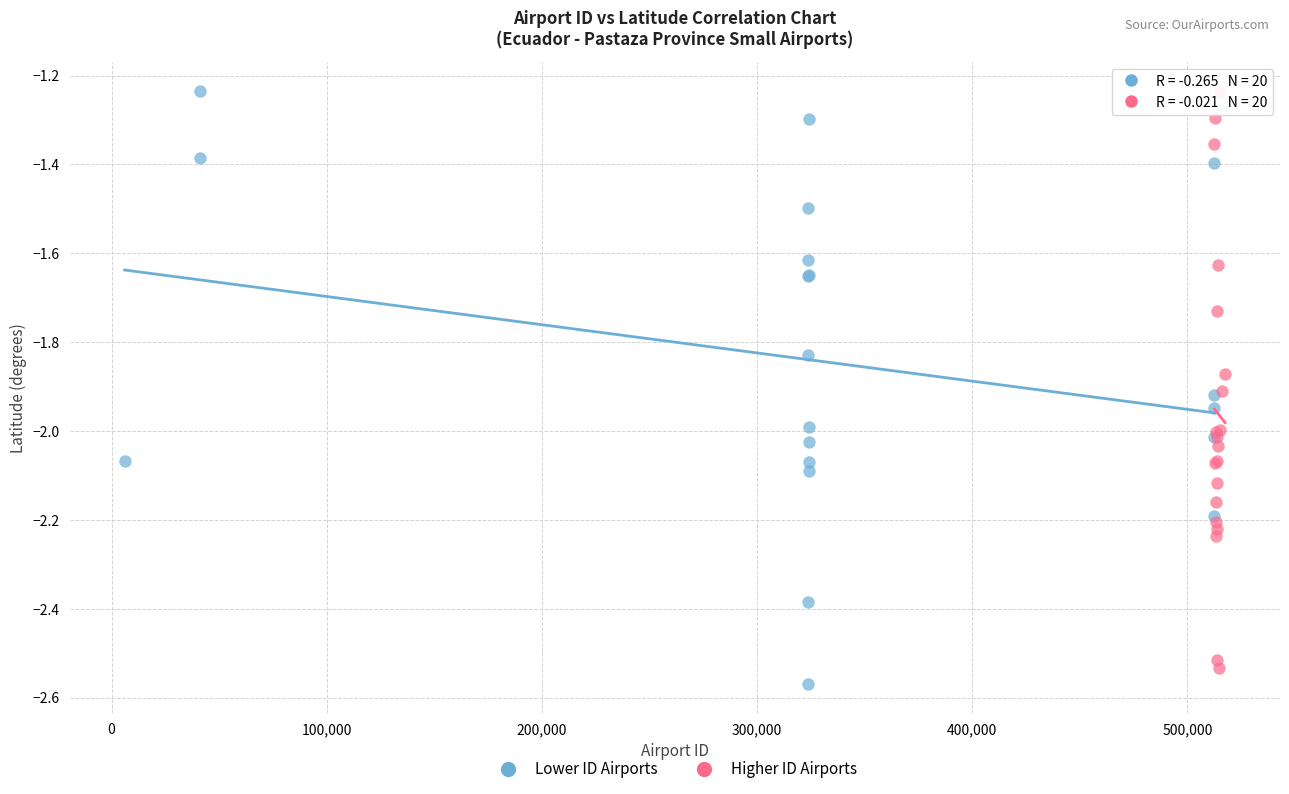

Which series reaches the minimum Y coordinate?

Lower ID Airports